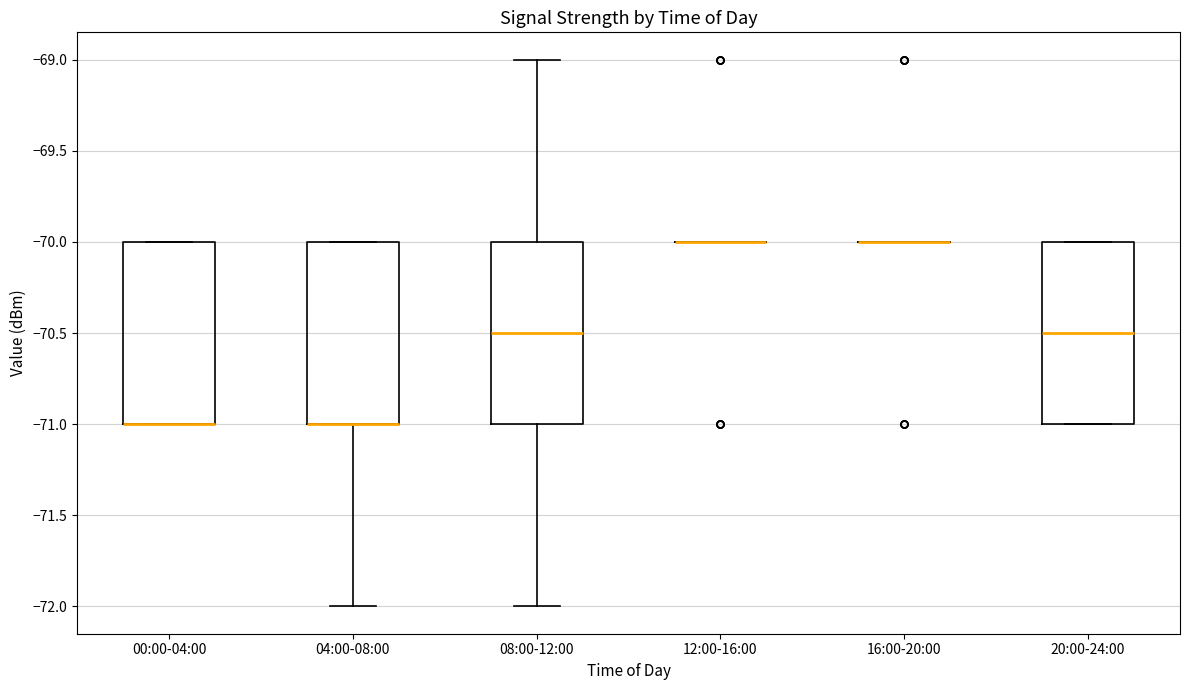

Where is the lower edge of the box for 20:00-24:00 on the y-axis? The values are not printed on the chart, so give them approximately, as read against the axis.

-71.0